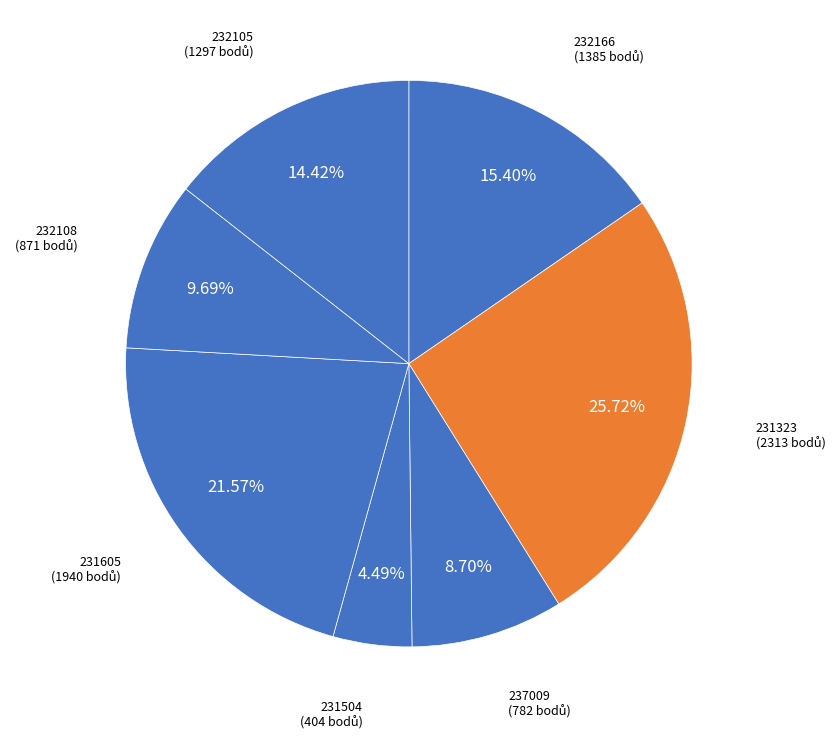

Which has a higher value, 231323 or 232166?

231323